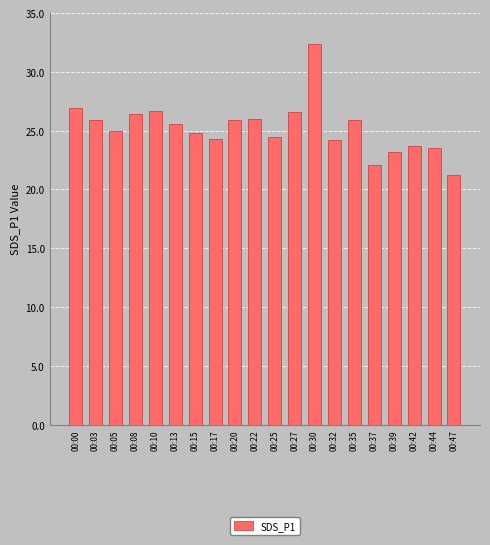

What is the average value?

25.2